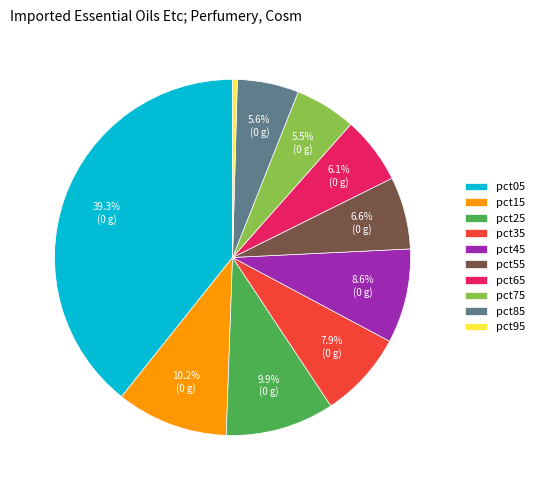

How much of the chart is everything except pct15?

89.8%